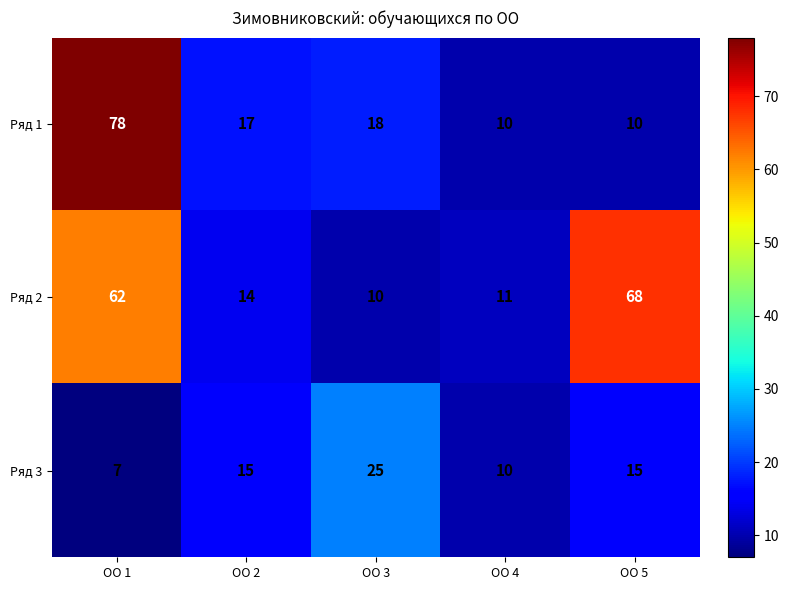

What is the total value across all series at ОО 4?

31